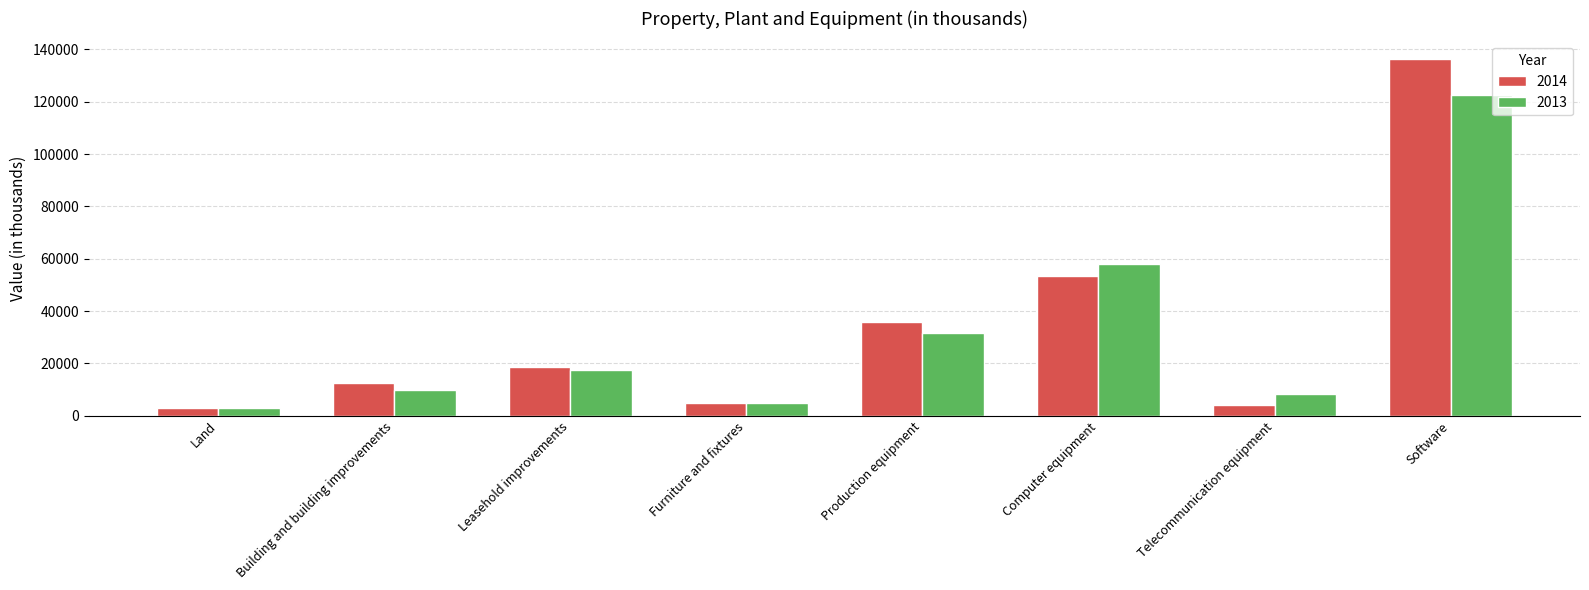

How many bars are there in each group?

2